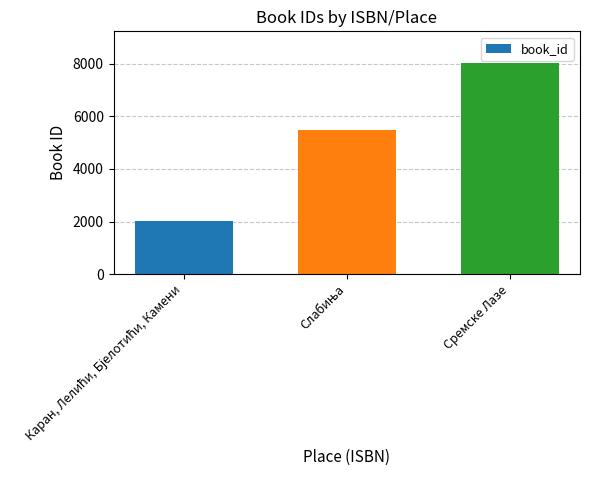

Read the value at Сремске Лазе, to the nearest 100.

8000